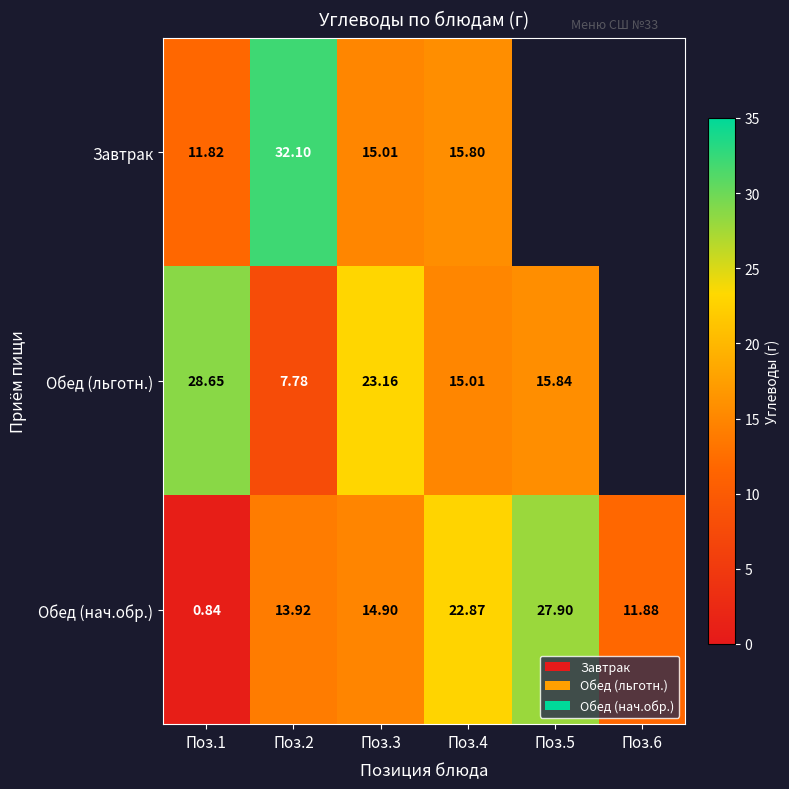

How many values in the Обед (нач.обр.) series exceed 14?

3